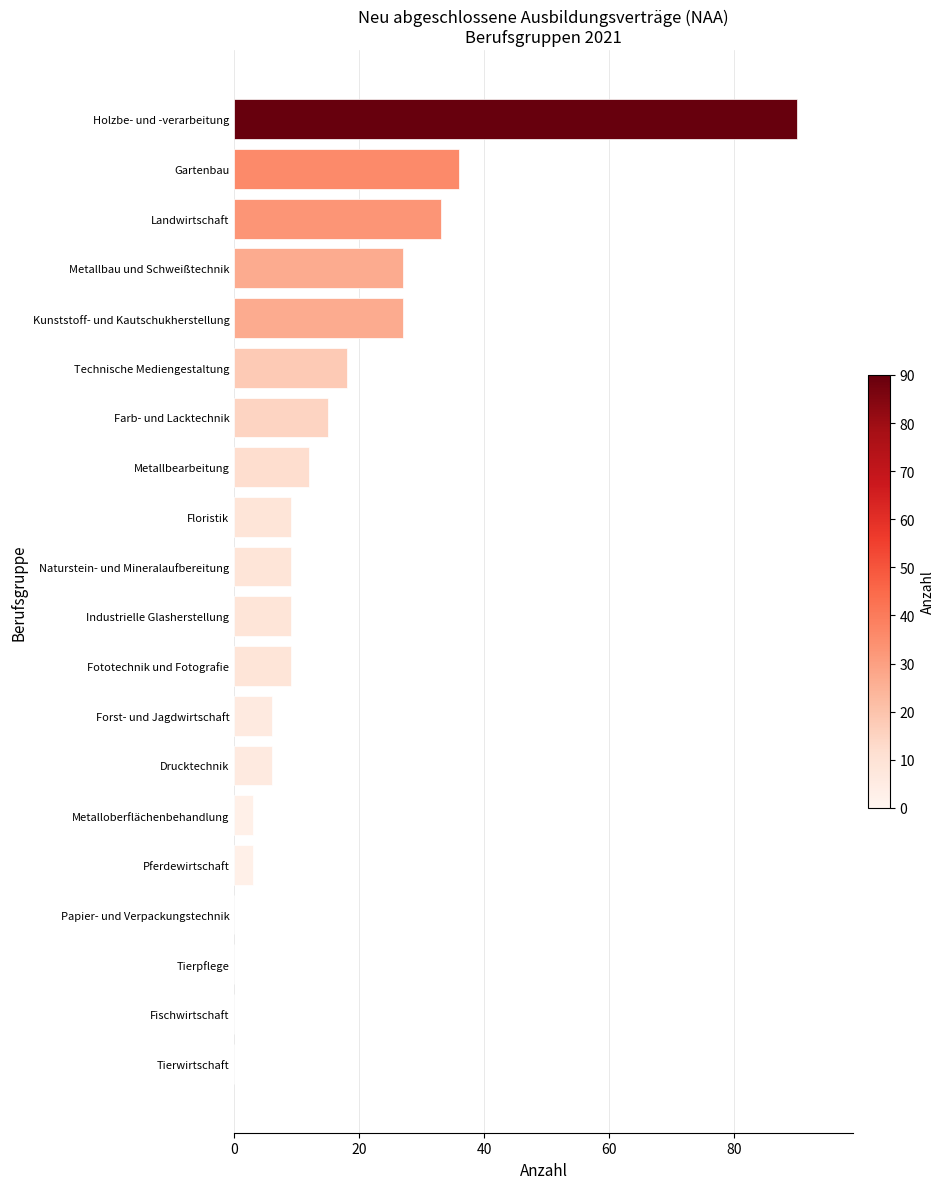

Between Drucktechnik and Pferdewirtschaft, which is larger?

Drucktechnik